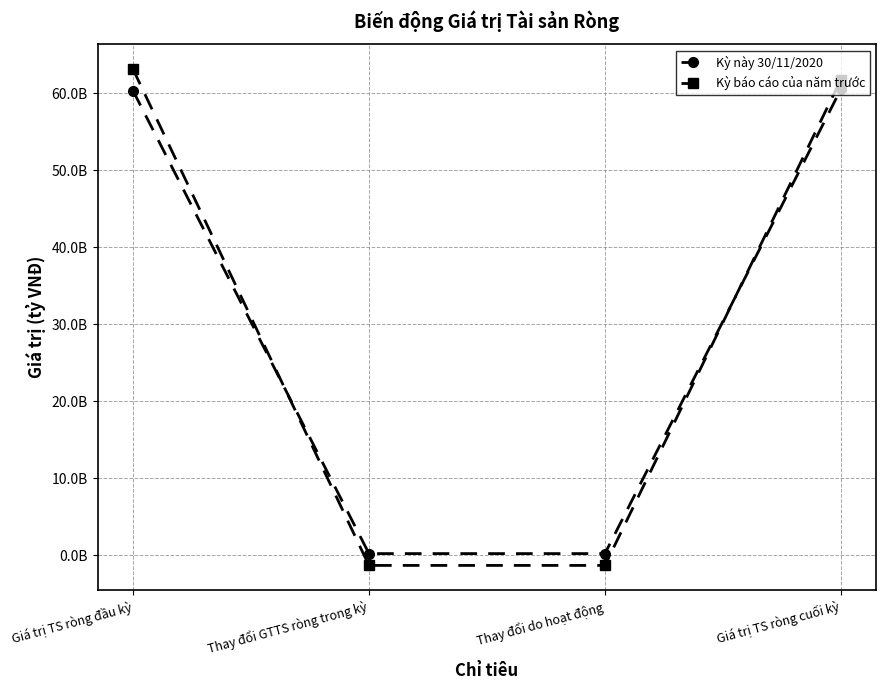

What are all the series names shown in the legend?

Kỳ này 30/11/2020, Kỳ báo cáo của năm trước